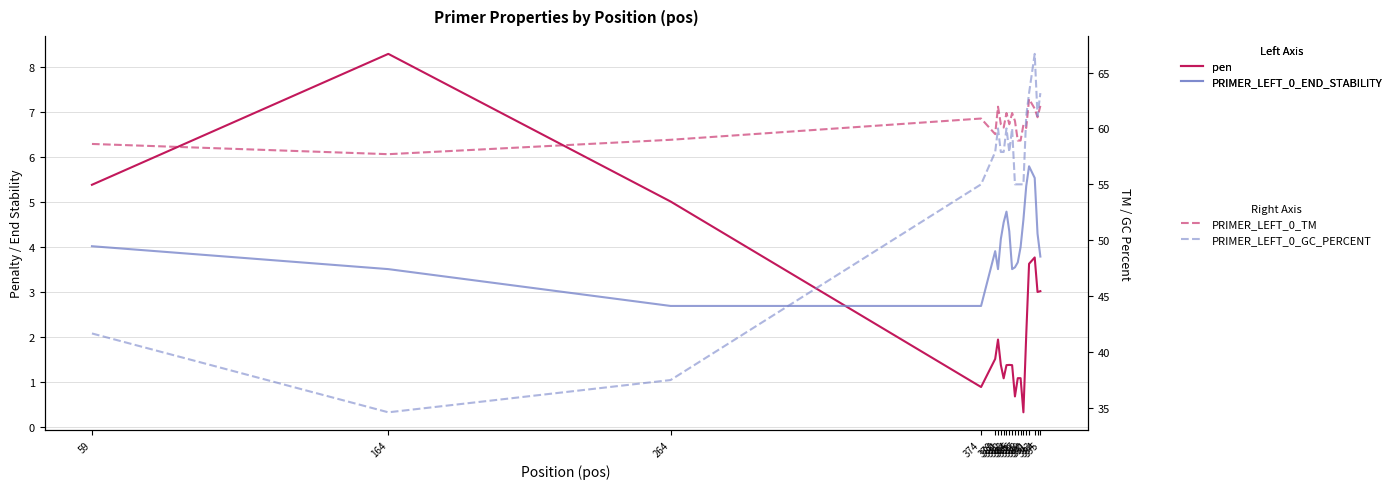

At which category does pen reach its first local valley?

374